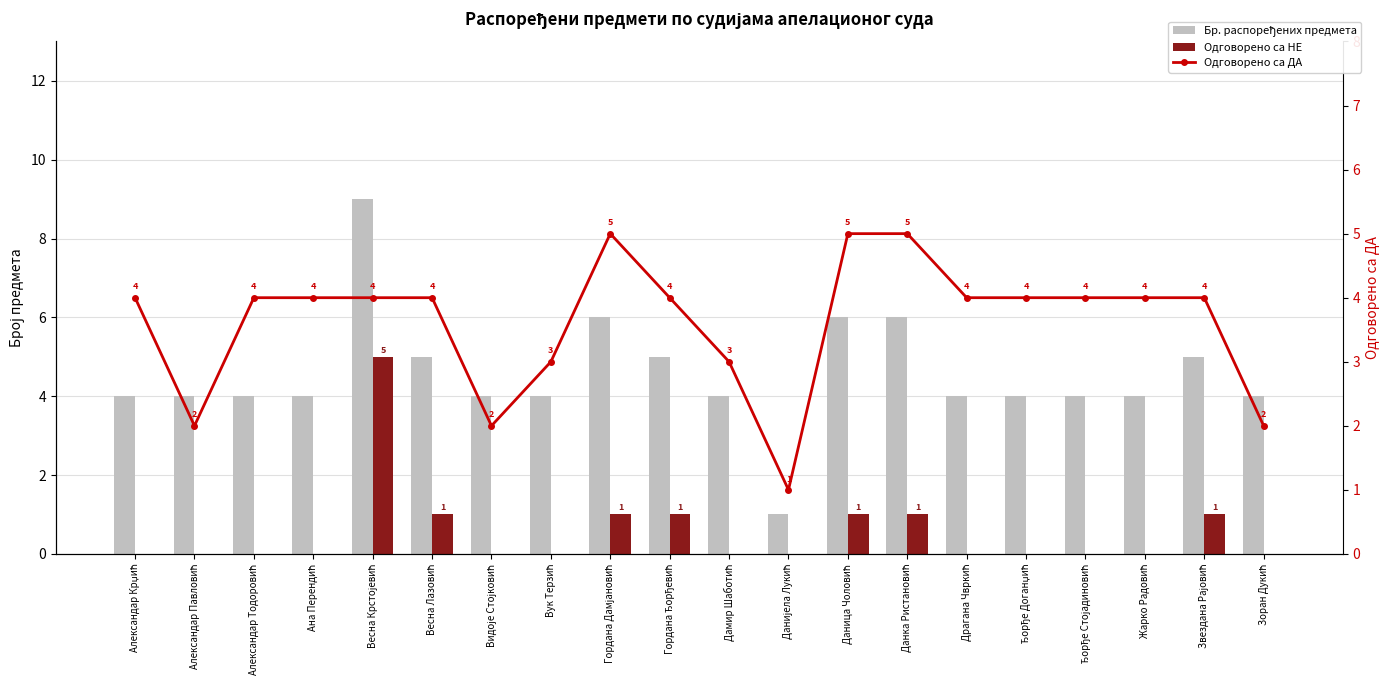

What position from the right is Дамир Шаботић?

10